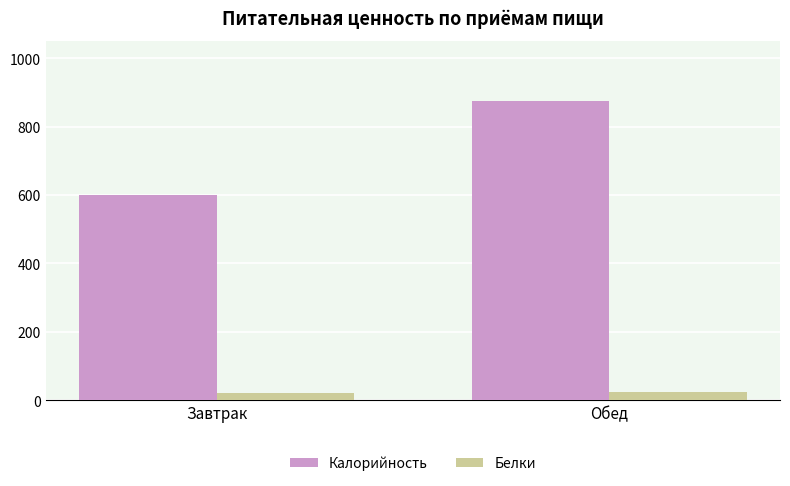

List the series in order of their overall mean, lowest first.

Белки, Калорийность